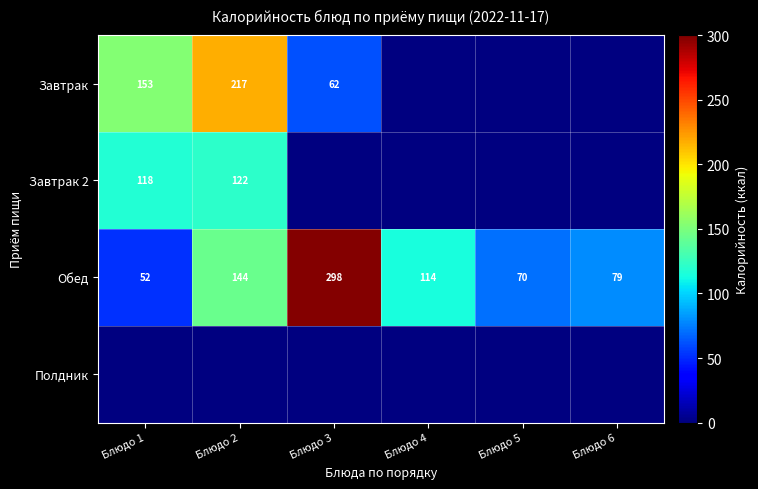

What is the minimum value shown in the chart?

52.5